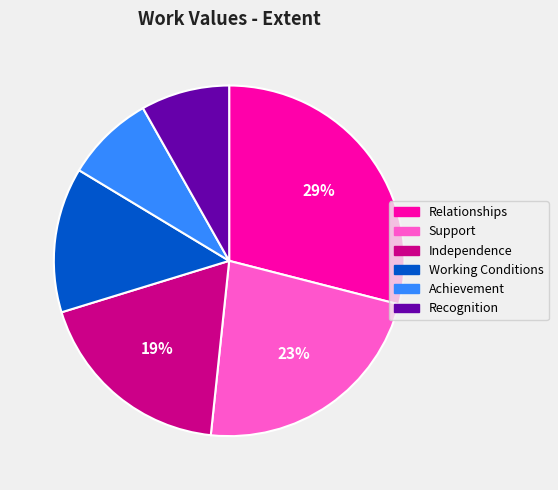

What is the largest slice in the pie chart?

Relationships